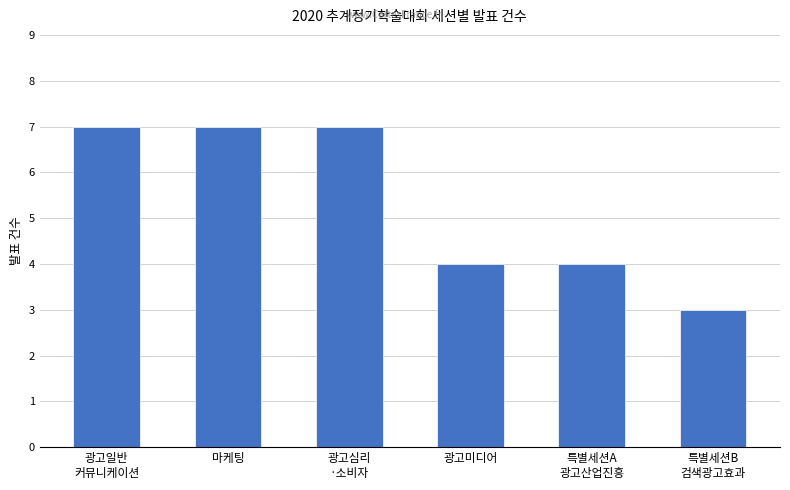

What is the value of the 5th bar from the left?

4